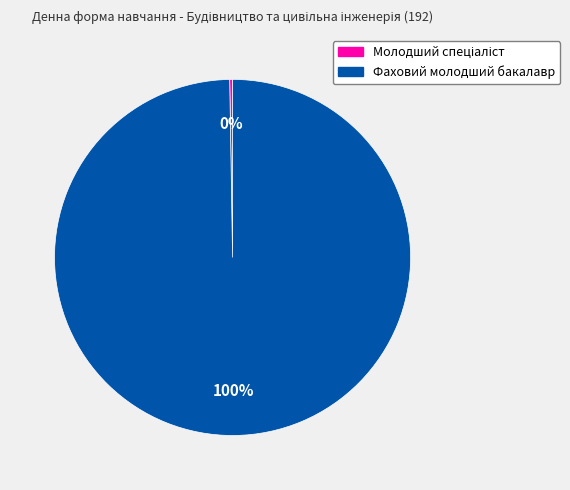

True or false: Фаховий молодший бакалавр accounts for 100% of the total.

True